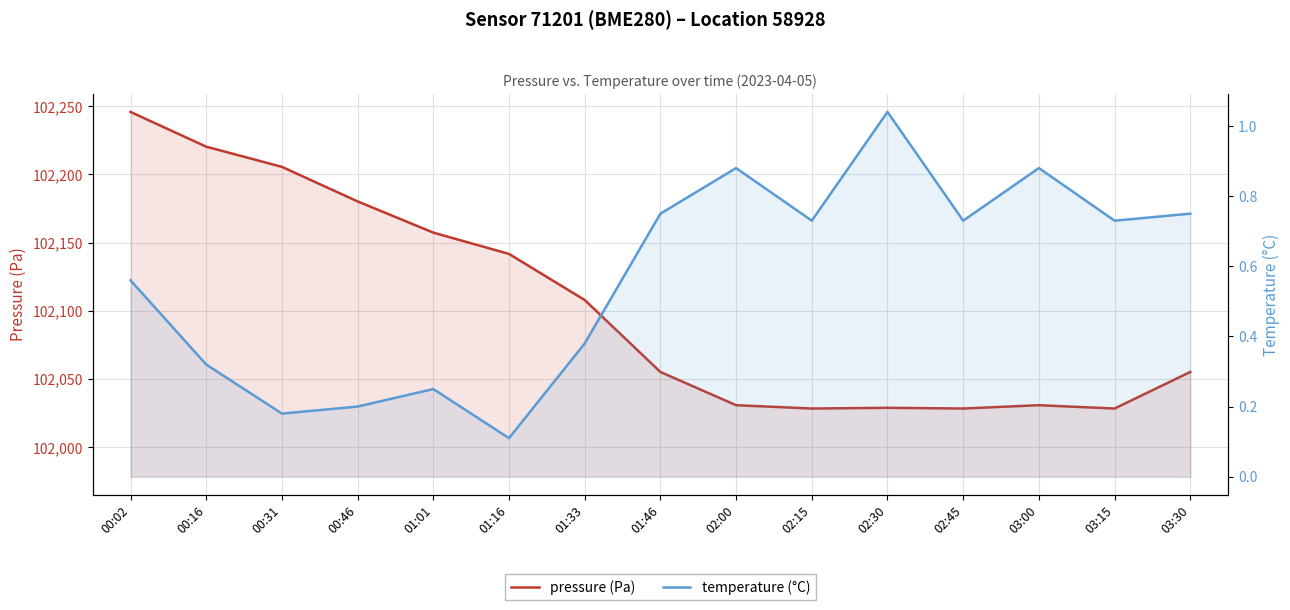

Reading left to right, what are all the values shown in this chart?

pressure (Pa): 00:02=102245.7	00:16=102220.2	00:31=102205.5	00:46=102180.1	01:01=102157.2	01:16=102141.6	01:33=102107.8	01:46=102055.1	02:00=102030.7	02:15=102028.3	02:30=102028.8	02:45=102028.3	03:00=102030.7	03:15=102028.3	03:30=102055.1
temperature (°C): 00:02=0.6	00:16=0.3	00:31=0.2	00:46=0.2	01:01=0.2	01:16=0.1	01:33=0.4	01:46=0.8	02:00=0.9	02:15=0.7	02:30=1.0	02:45=0.7	03:00=0.9	03:15=0.7	03:30=0.8